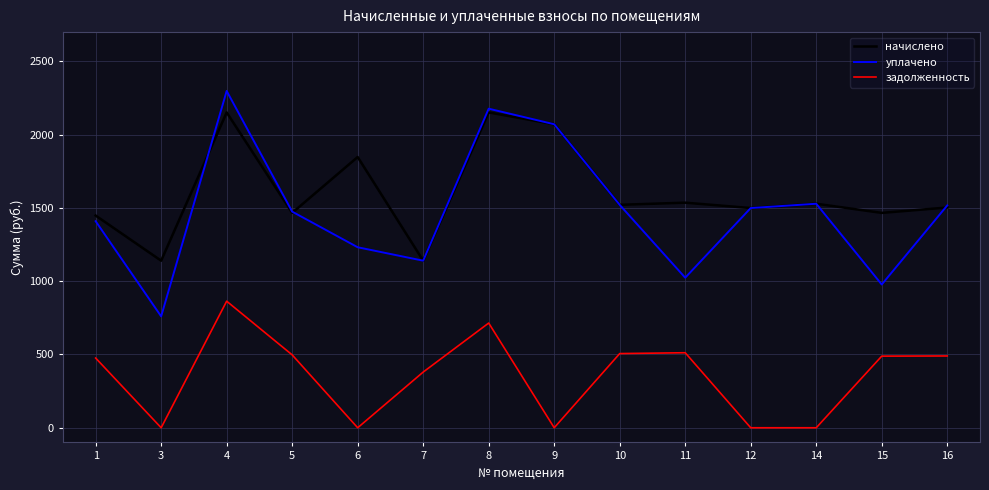

Is this an area chart (filled region under the line)?

No